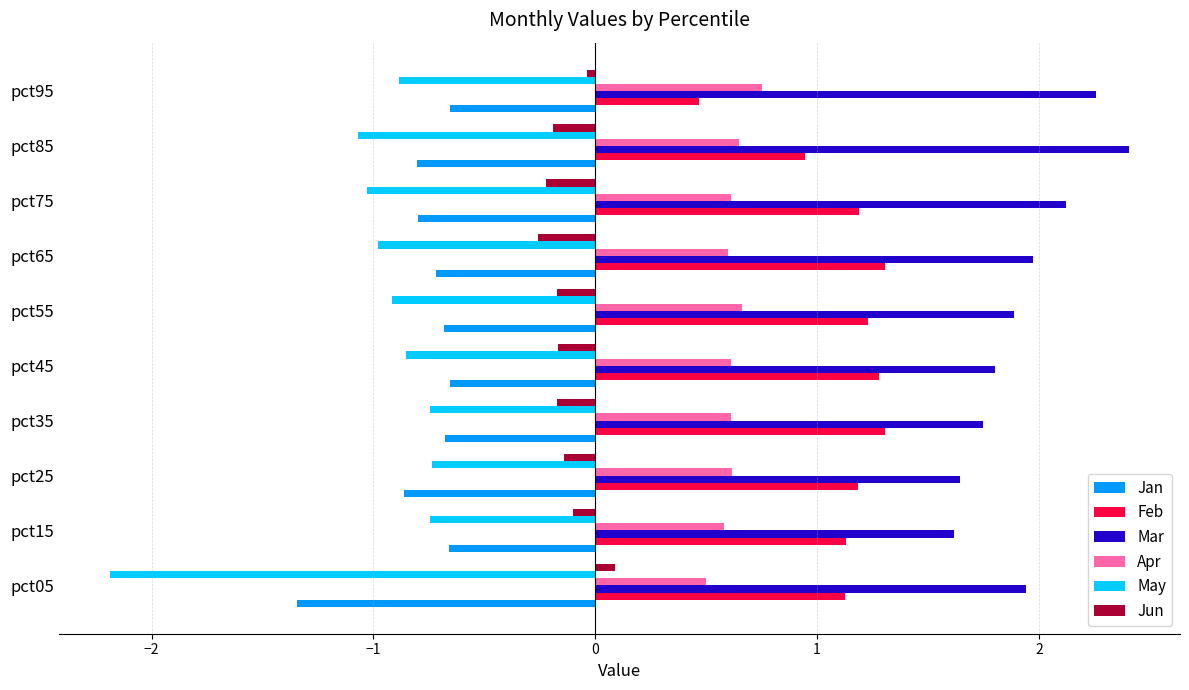

What is the smallest value displayed?

-2.2